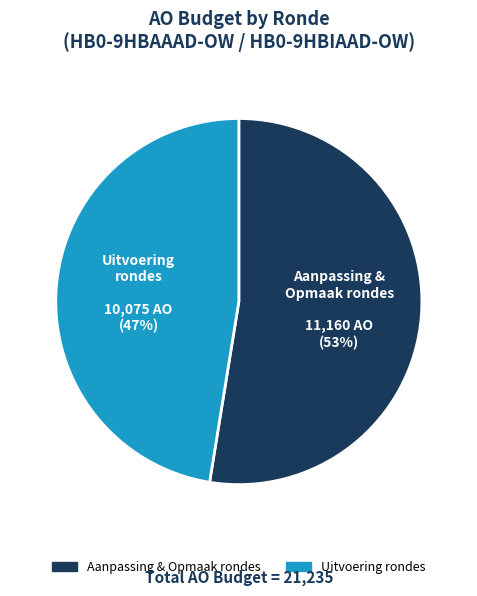

Which slice is the smallest?

Uitvoering rondes